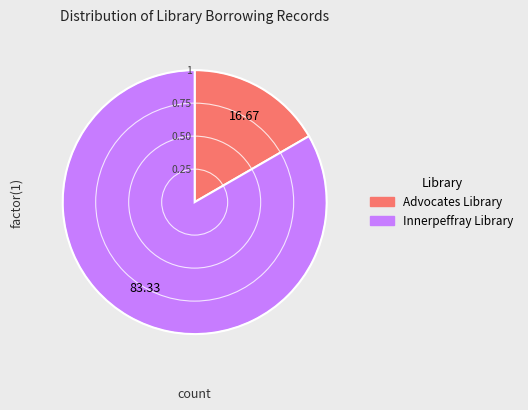

The Innerpeffray Library slice represents 83% of the pie. True or false?

True